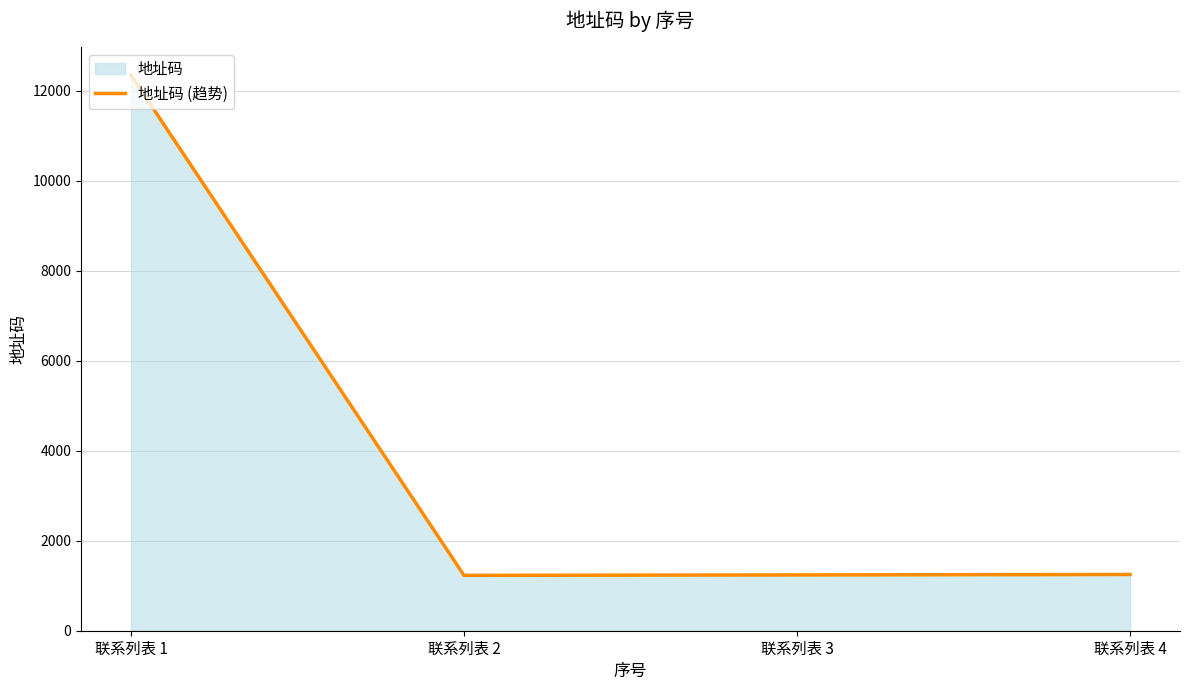

What is the maximum value shown in the chart?

12345